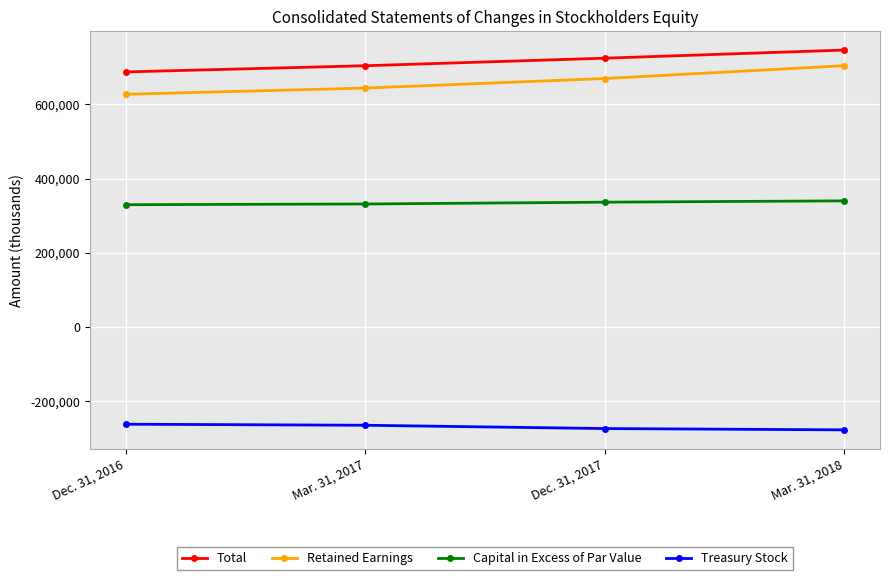

True or false: Capital in Excess of Par Value and Treasury Stock cross at least once.

False